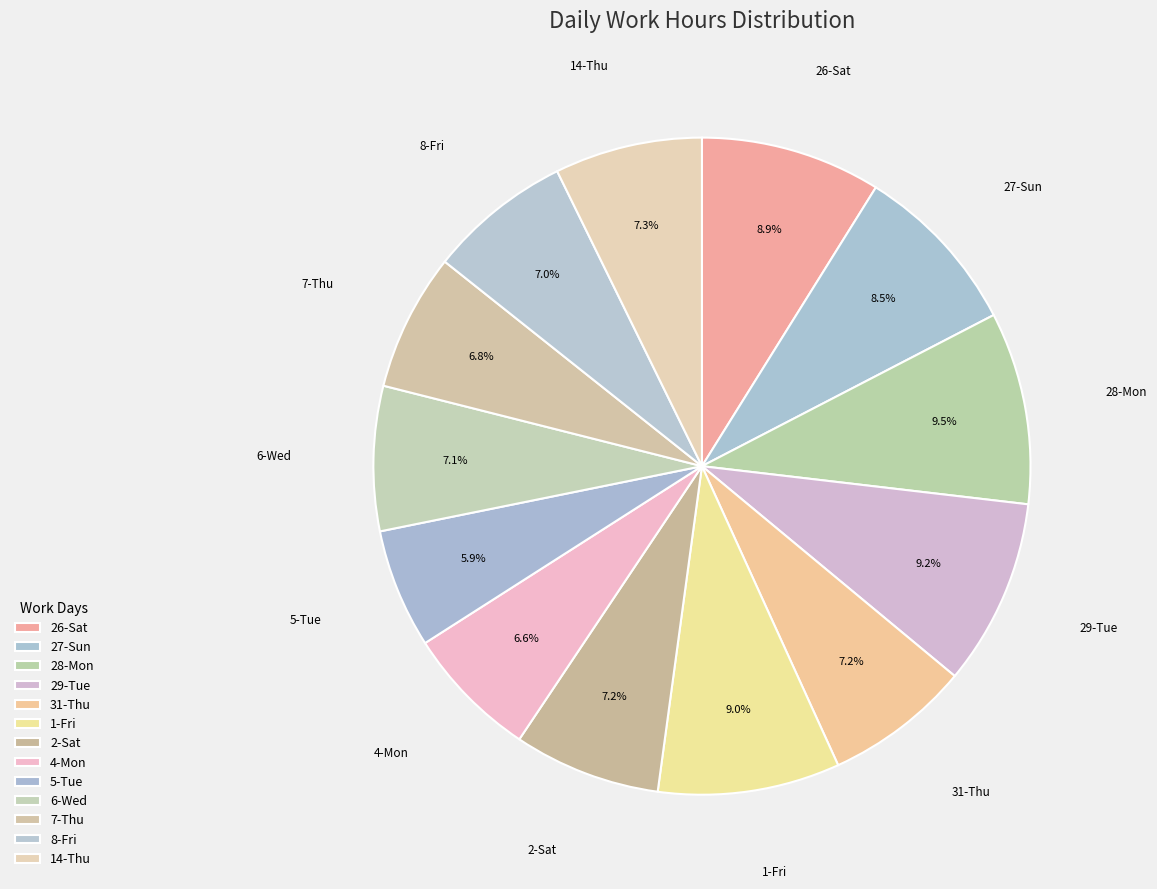

Combined, what portion of the pie is 28-Mon and 6-Wed?

16.6%